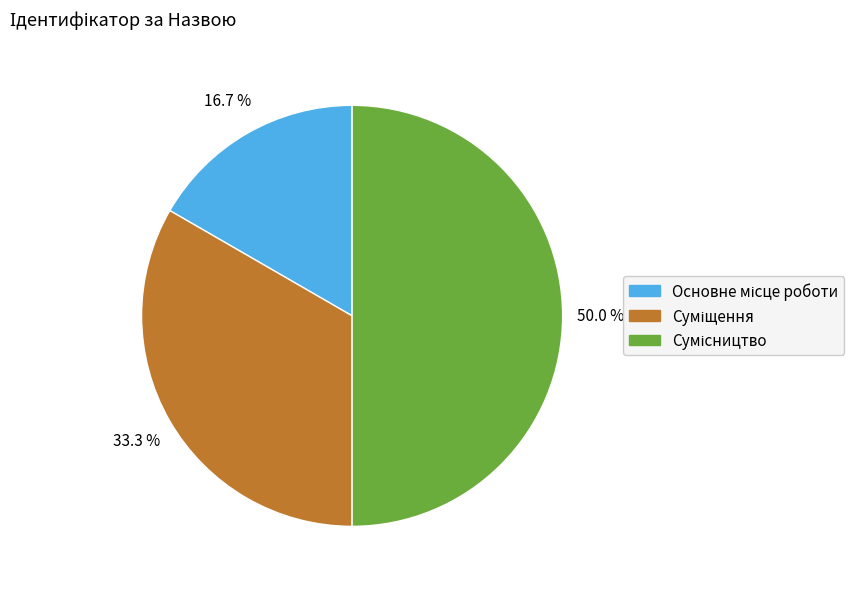

Which slice is the largest?

Сумісництво